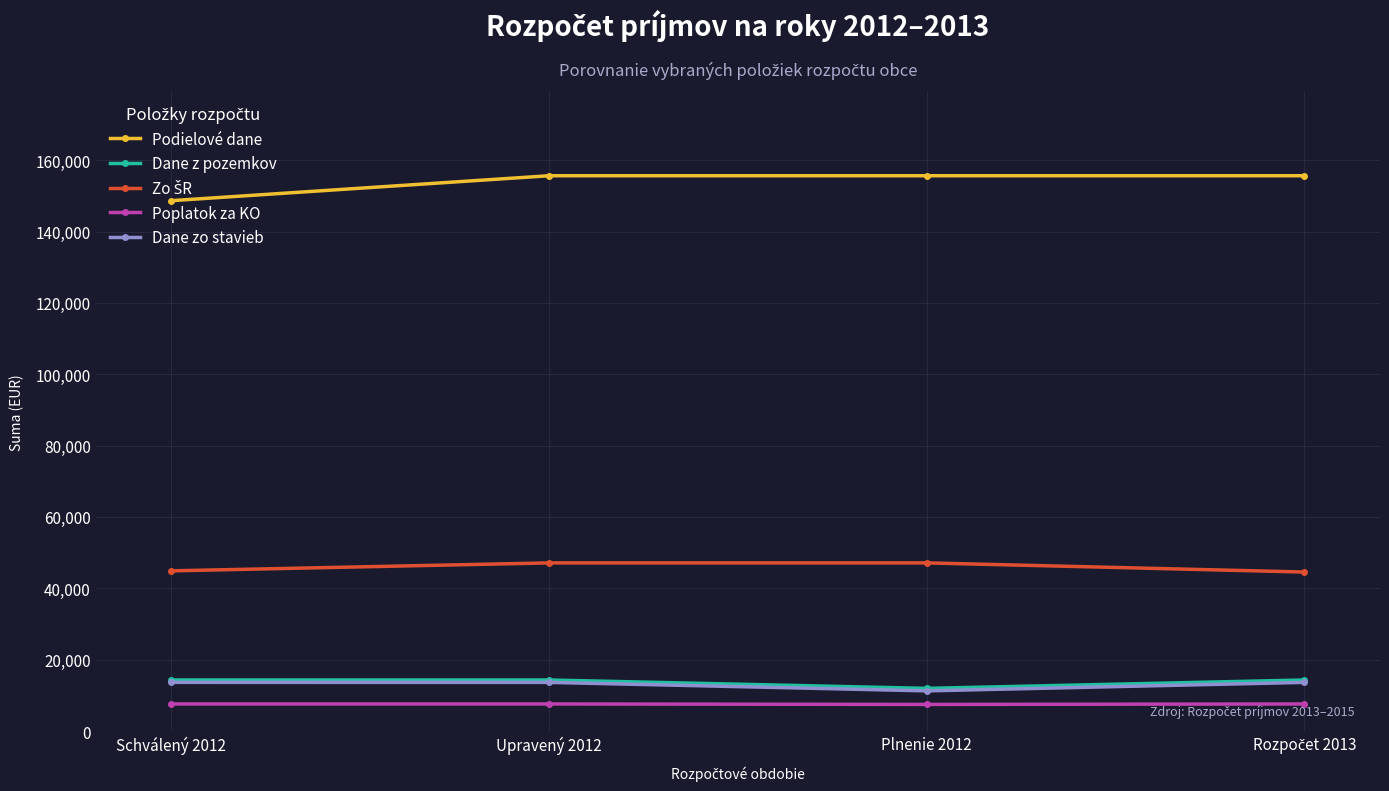

True or false: Podielové dane has more than 1 points higher than both neighbors.

False